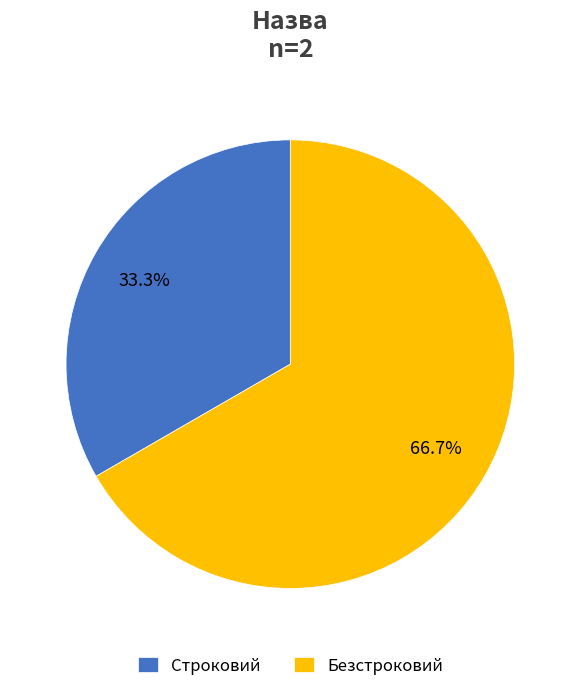

How much of the chart is everything except Строковий?

66.7%